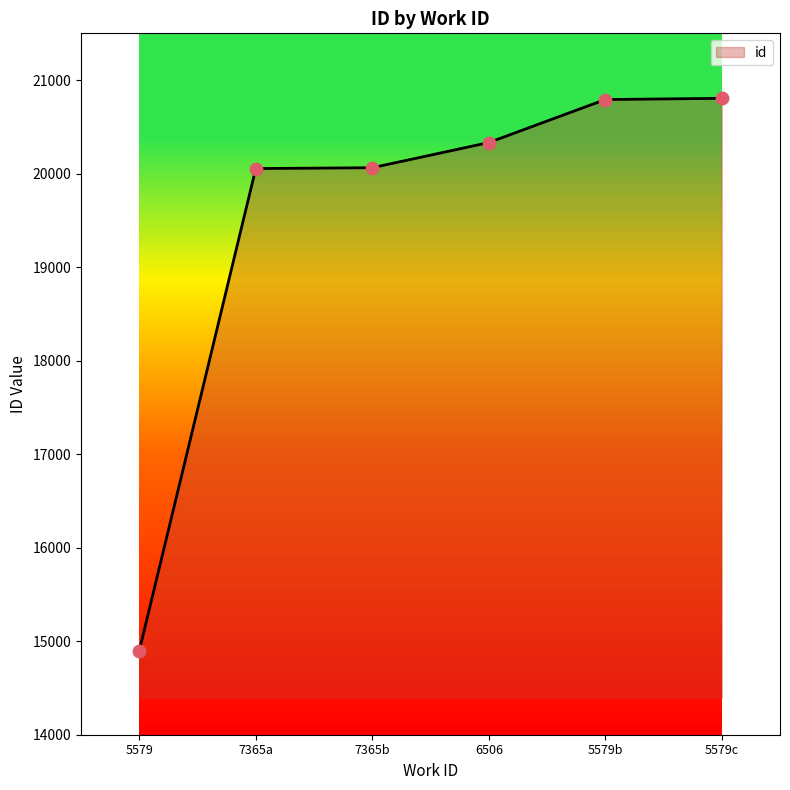

What is the ratio of the value at 7365a to the value at 5579b?

1.0